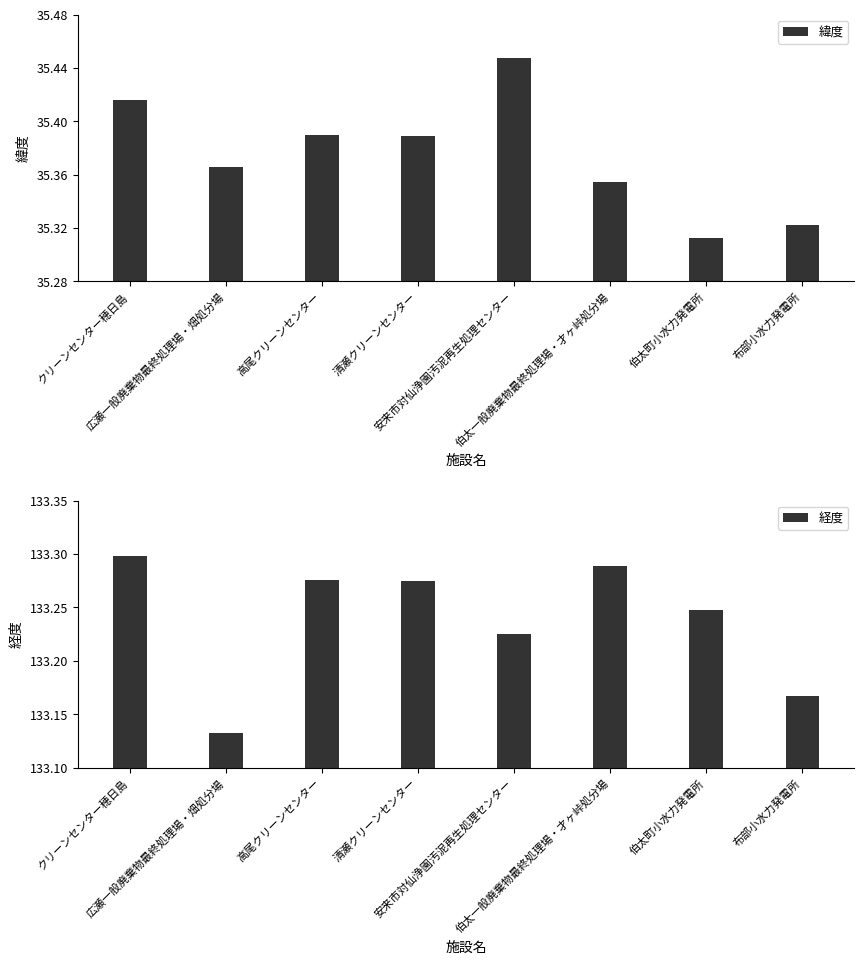

Is it true that 緯度 equals 35.4 at 高尾クリーンセンター?

True